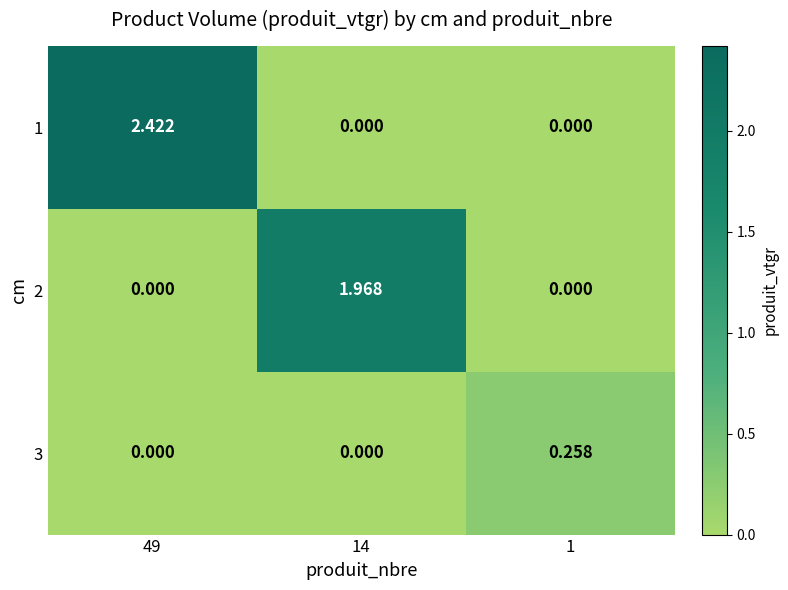

Is the value of 1 at 49 greater than the value of 2 at 14?

Yes